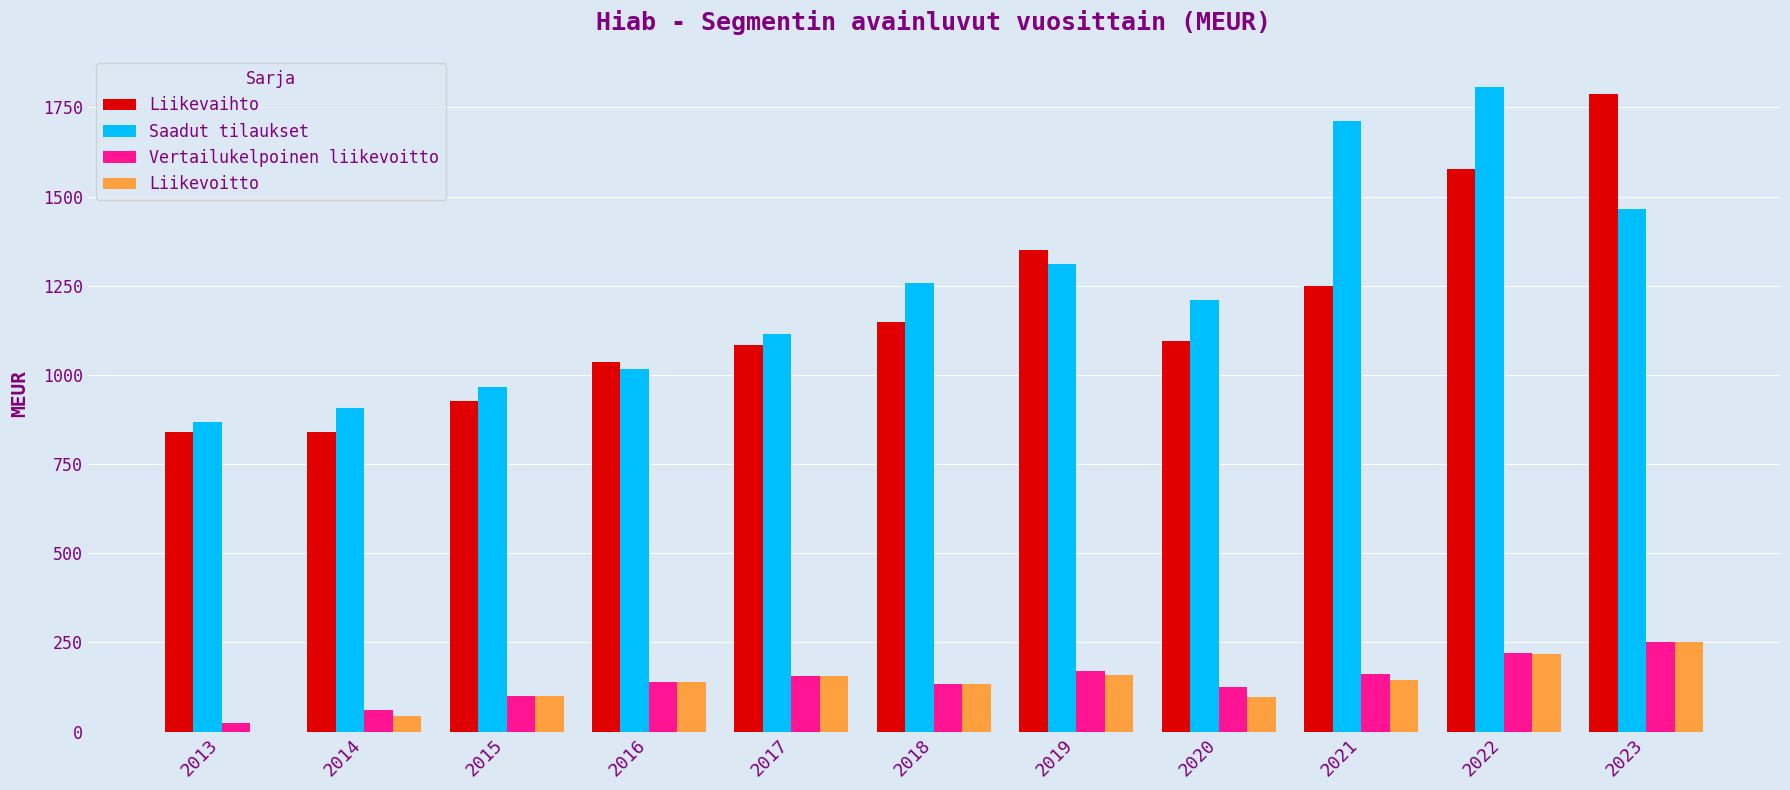

What is the sum of the Liikevaihto values at 2018 and 2021?

2399.2